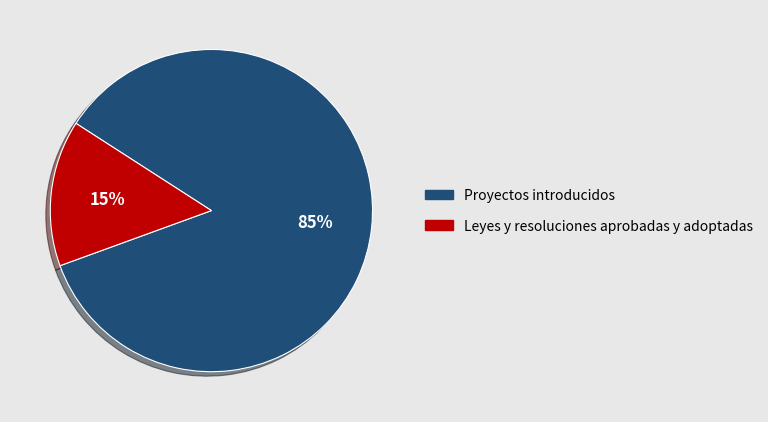

How many segments does this pie chart have?

2